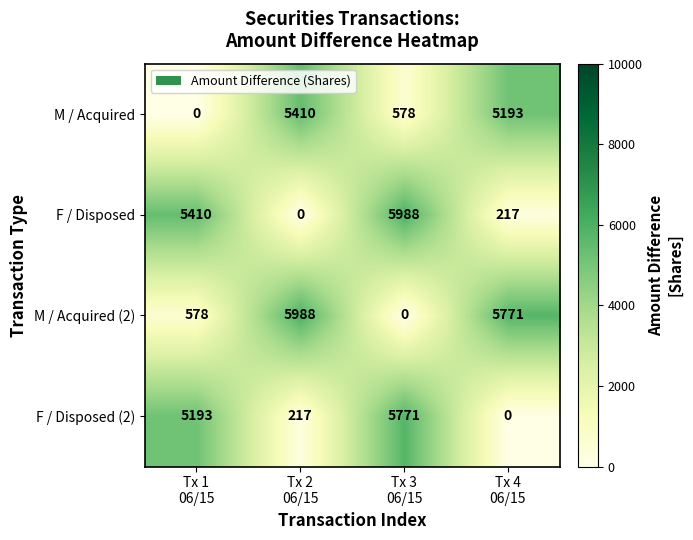

At how many categories does at least one series exceed 4437?

4